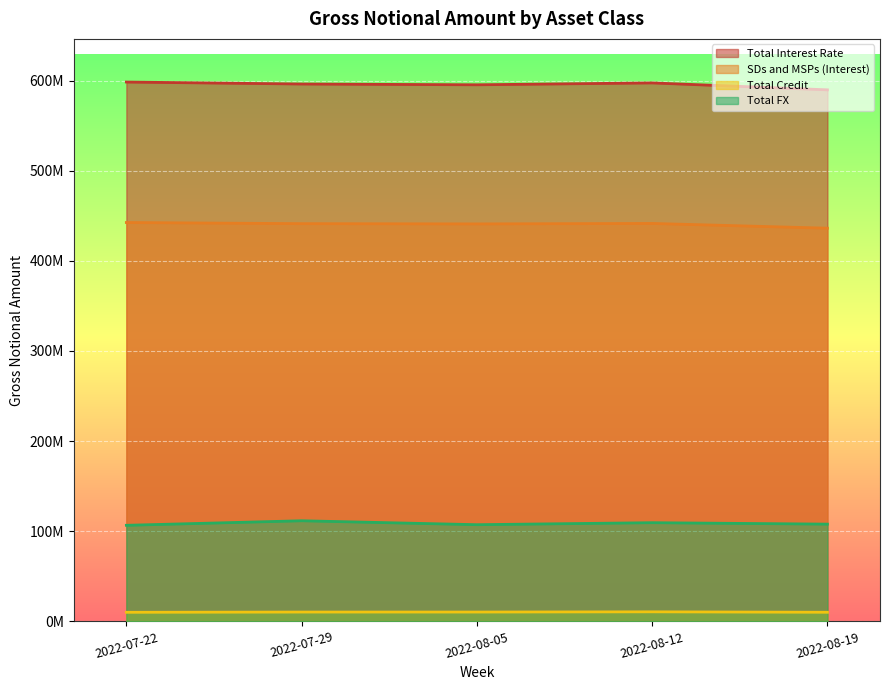

Where does the Total Interest Rate series first go above 596175363?

2022-07-22